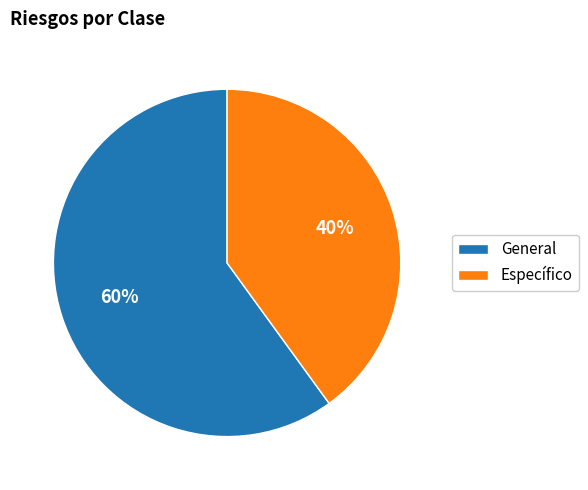

What percentage is the Específico slice, to the nearest percent?

40%